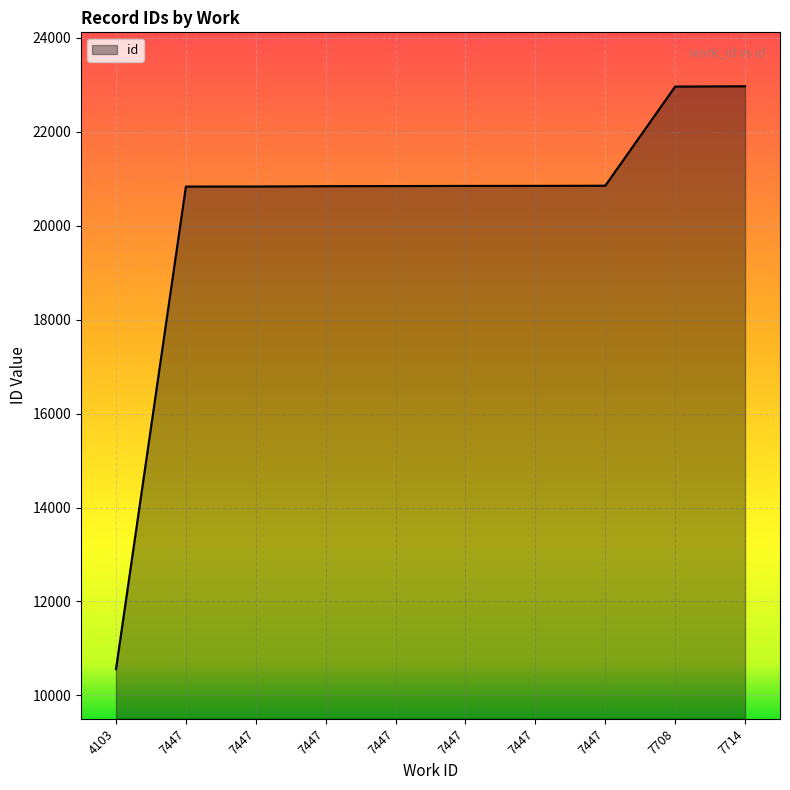

List the labels in order of value, largest first.

7714, 7708, 7447, 7447, 7447, 7447, 7447, 7447, 7447, 4103